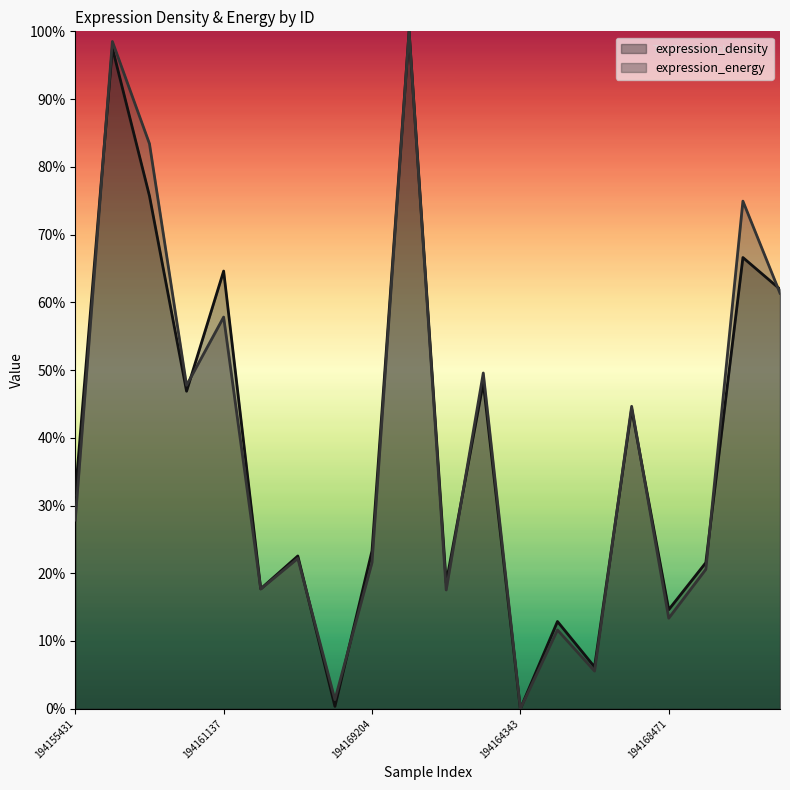

Is it true that expression_density equals 1.0 at 194158062?

True